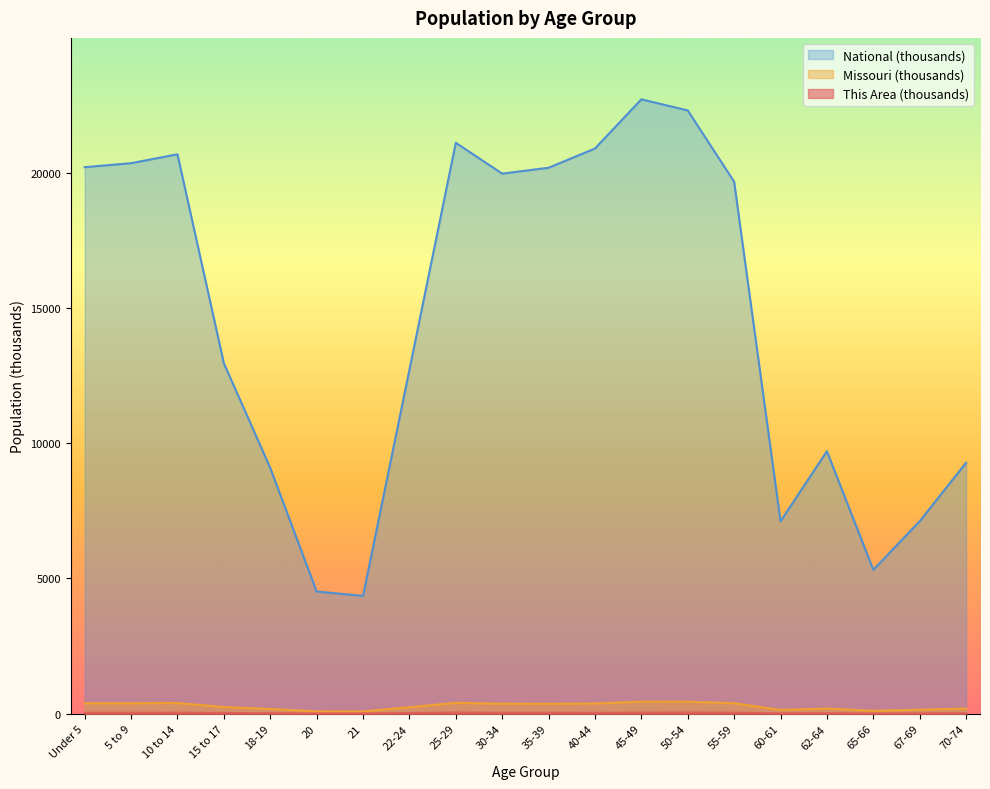

What is the difference between the maximum and minimum values in the National series?

18354.3